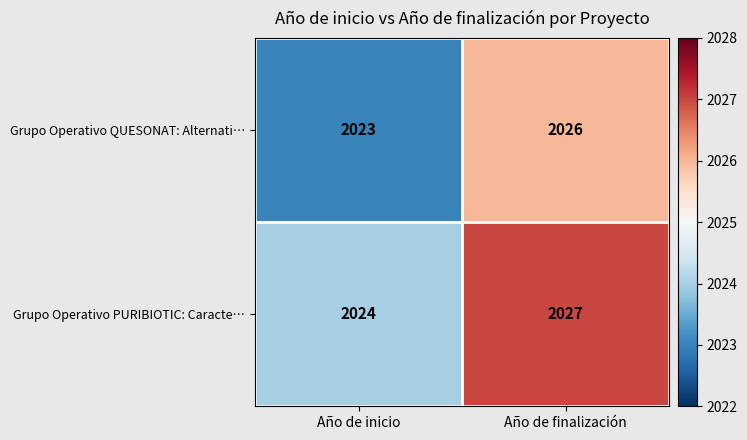

Where is Grupo Operativo PURIBIOTIC: Caracte… nearest to the value 2025?

Año de inicio